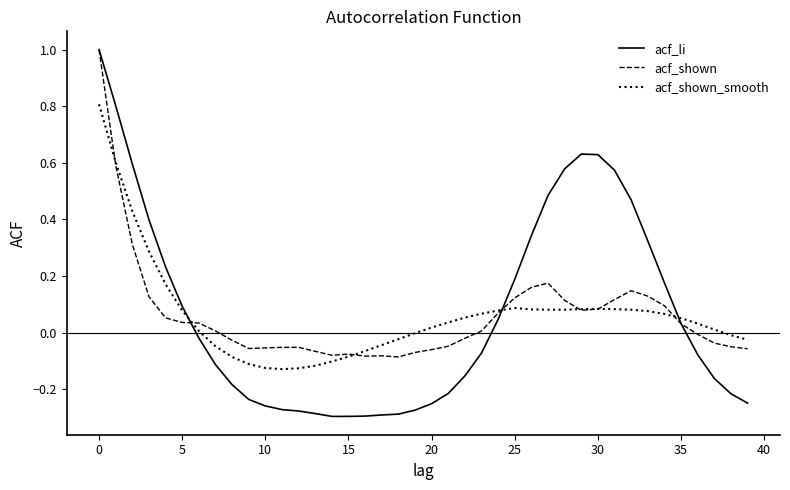

Which series has the largest range (max minus min)?

acf_li